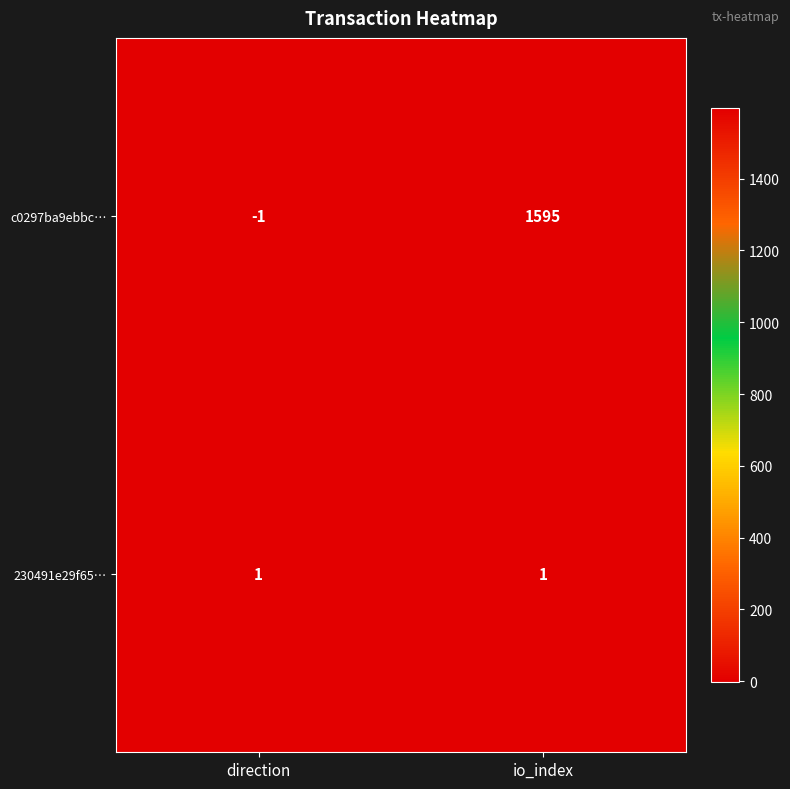

Count the number of categories in the chart.

2